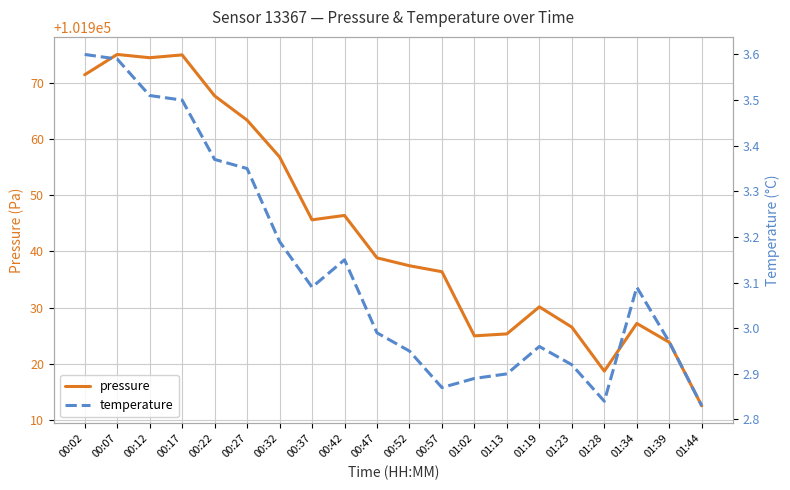

At 00:47, list the series in order from smallest to largest.

temperature, pressure